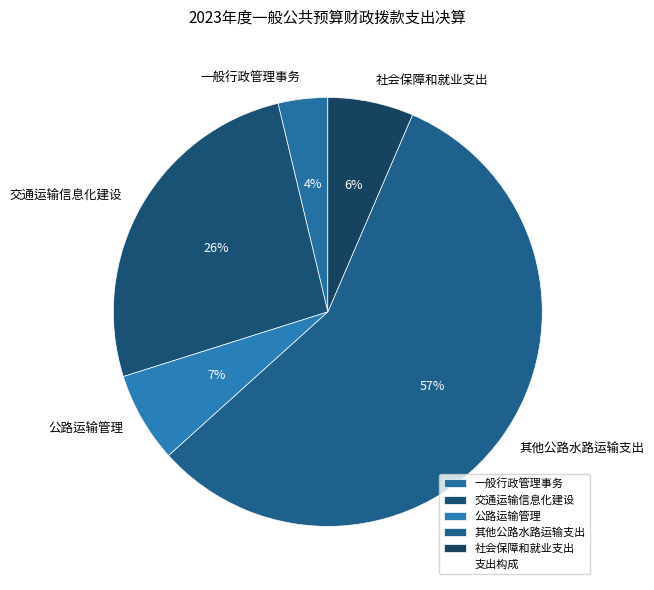

Between 交通运输信息化建设 and 其他公路水路运输支出, which is larger?

其他公路水路运输支出